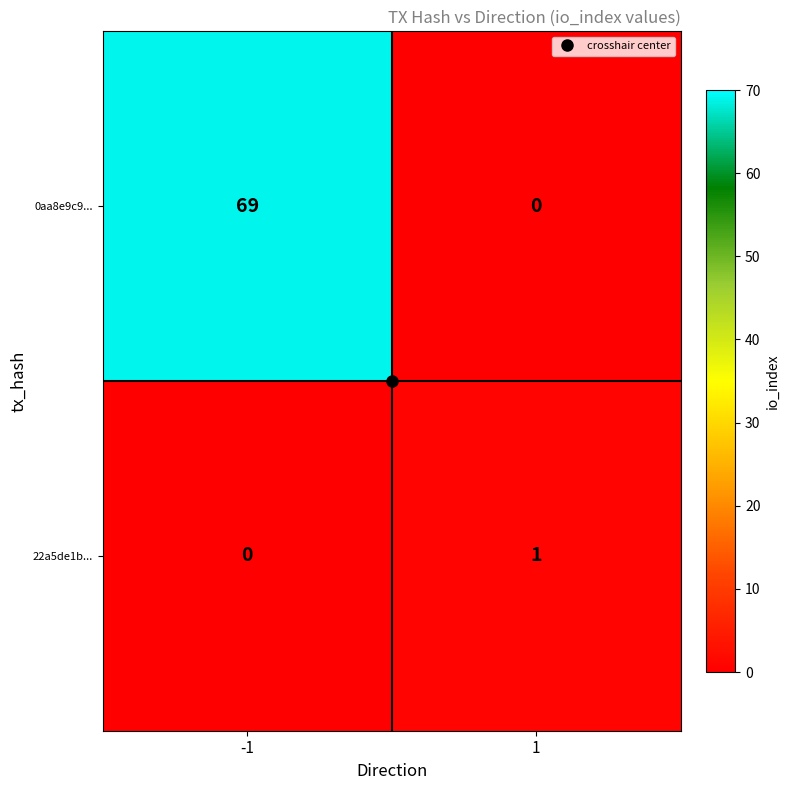

What is the difference between the 0aa8e9c9... values at 1 and -1?

69